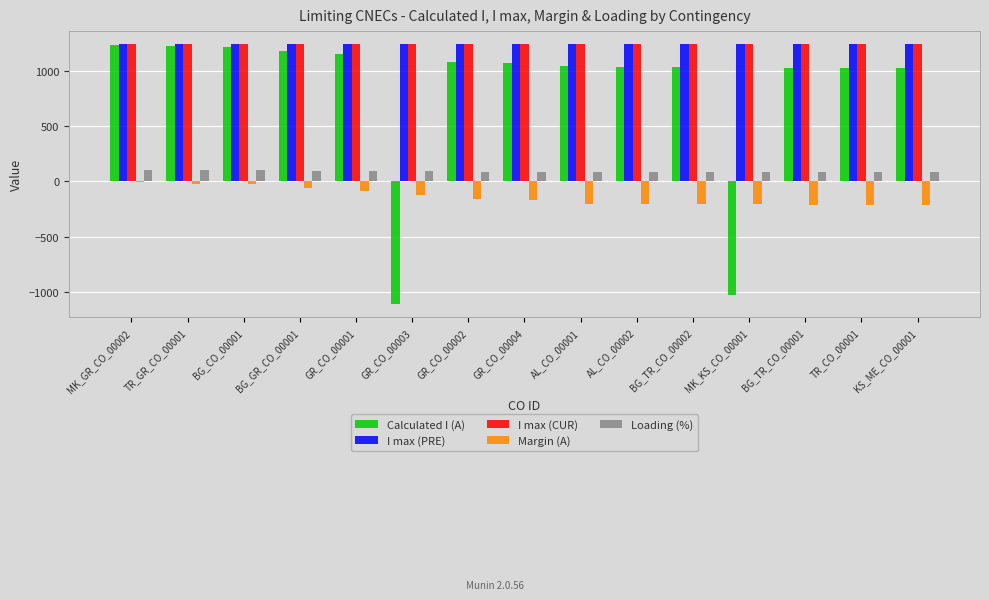

Which series has the largest range (max minus min)?

Calculated I (A)